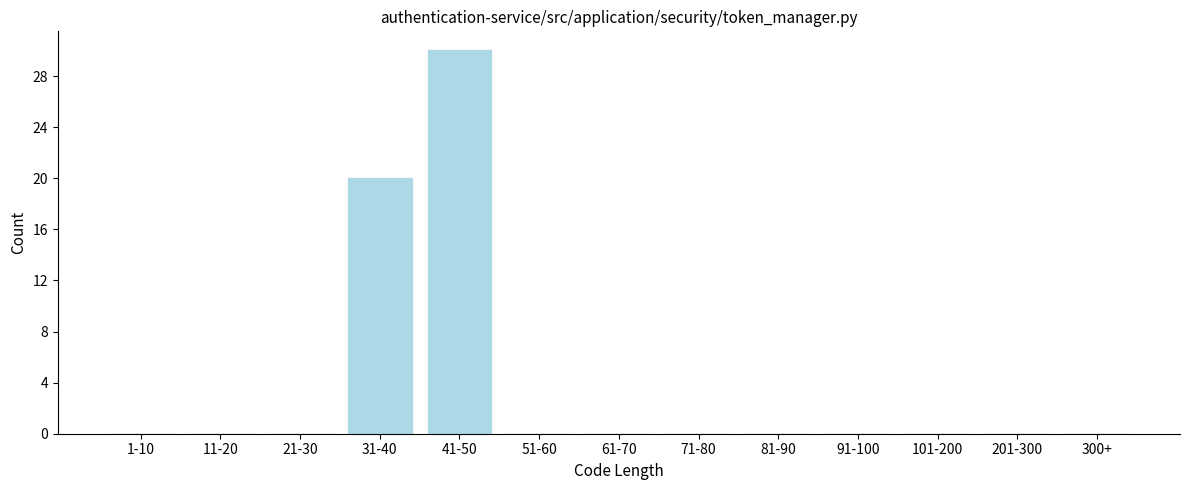

Reading right to left, list all the values displayed in this chart.

300+=0	201-300=0	101-200=0	91-100=0	81-90=0	71-80=0	61-70=0	51-60=0	41-50=30	31-40=20	21-30=0	11-20=0	1-10=0